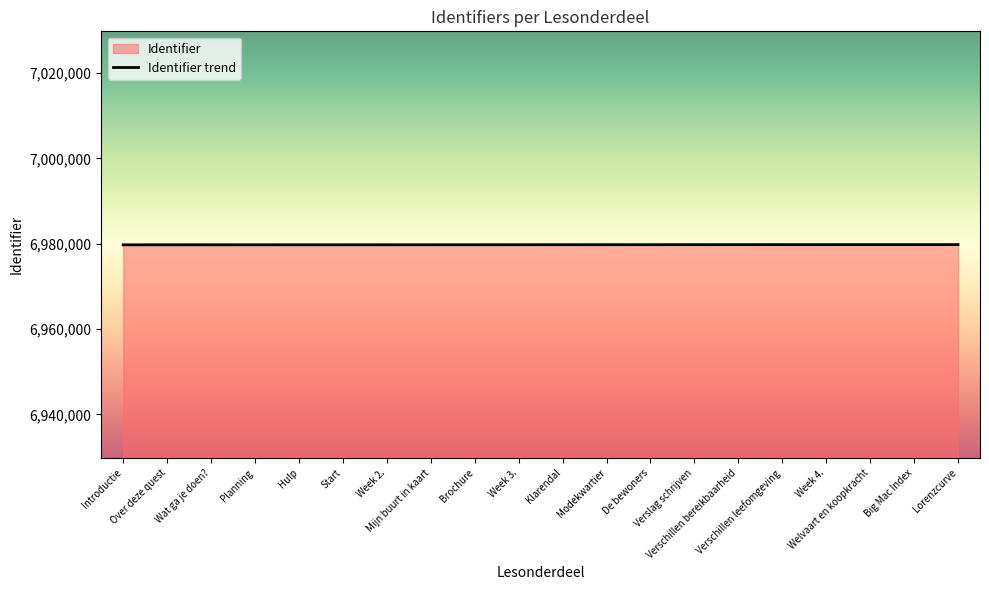

Reading left to right, transcribe all the data shown in this chart.

6979734	6979735	6979737	6979739	6979741	6979743	6979746	6979748	6979750	6979753	6979763	6979765	6979767	6979769	6979773	6979775	6979777	6979779	6979781	6979783